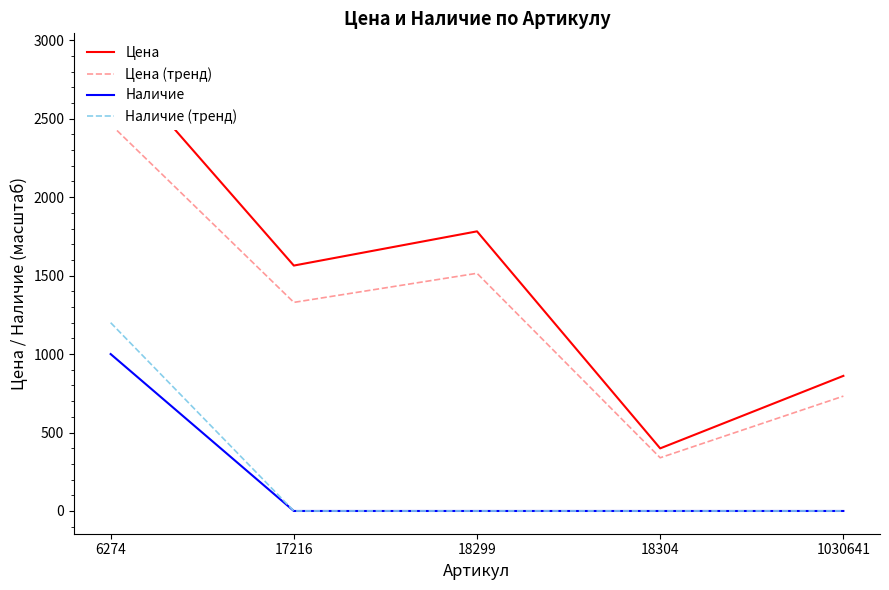

Is the value of Цена (тренд) at 18304 greater than the value of Наличие at 18304?

Yes